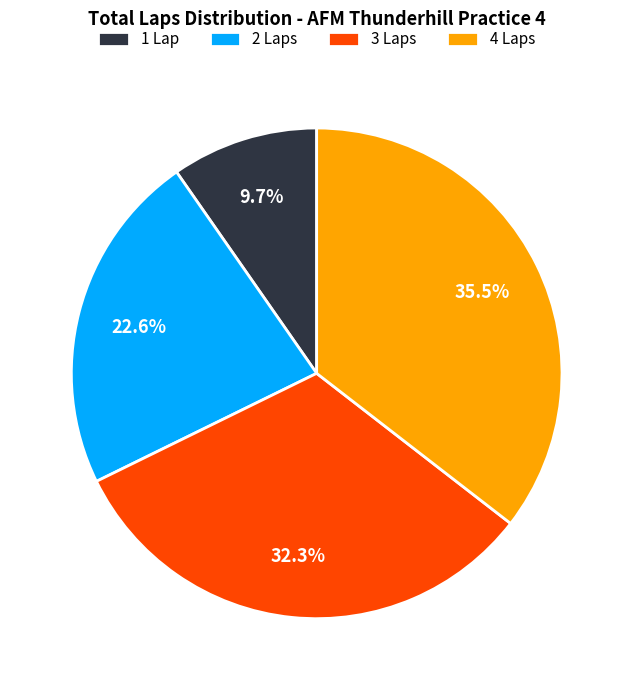

Which category has the biggest portion of the pie?

4 Laps